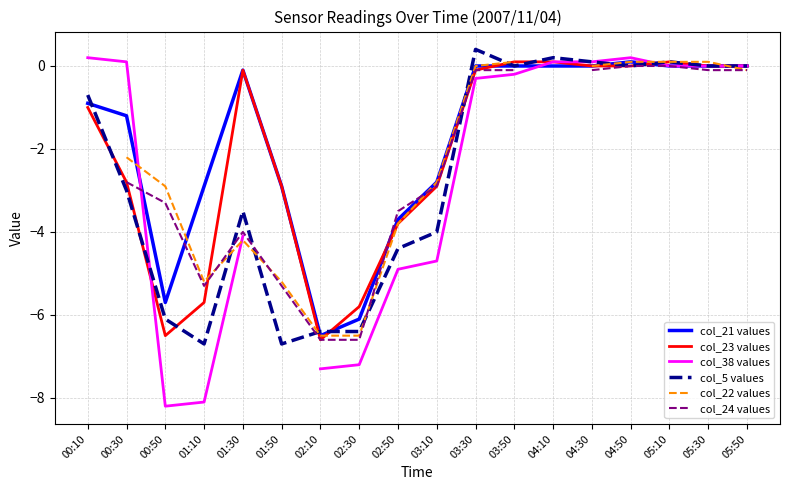

How many values in col_38 values are below zero?

9